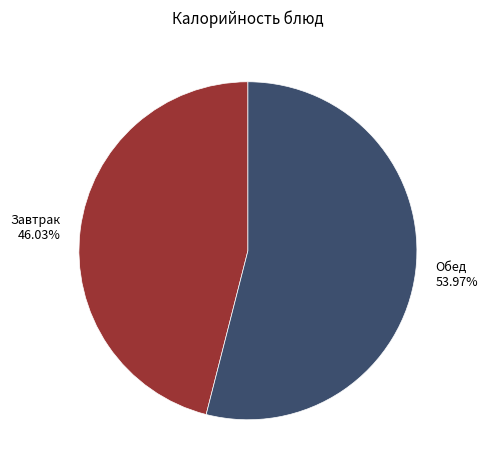

Is the sum of Завтрак 46.03% and Обед 53.97% greater than half?

Yes